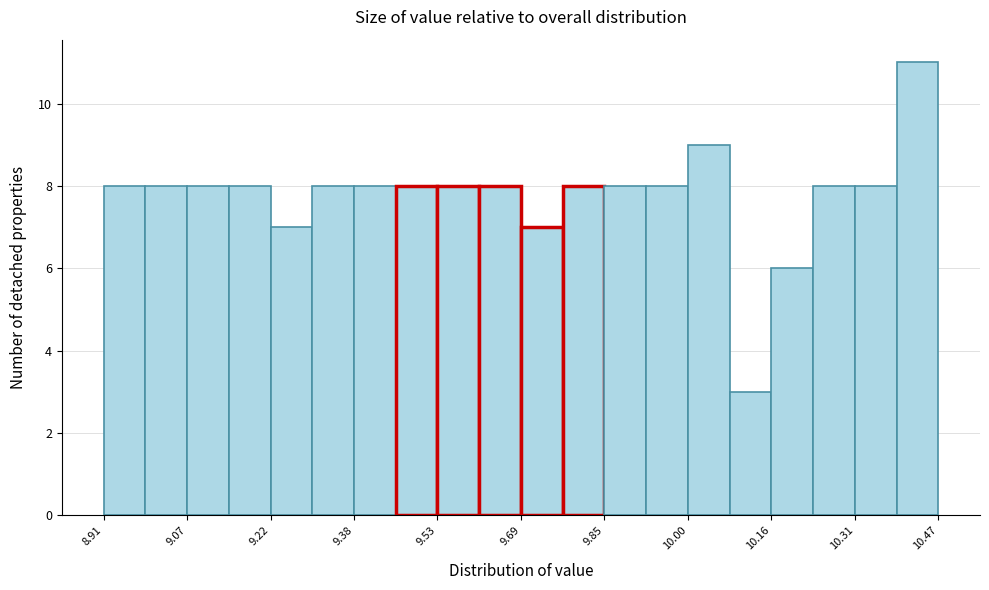

Around what value on the x-axis is the tallest bar? Give the approximate position of its centre, as read against the axis.

10.44